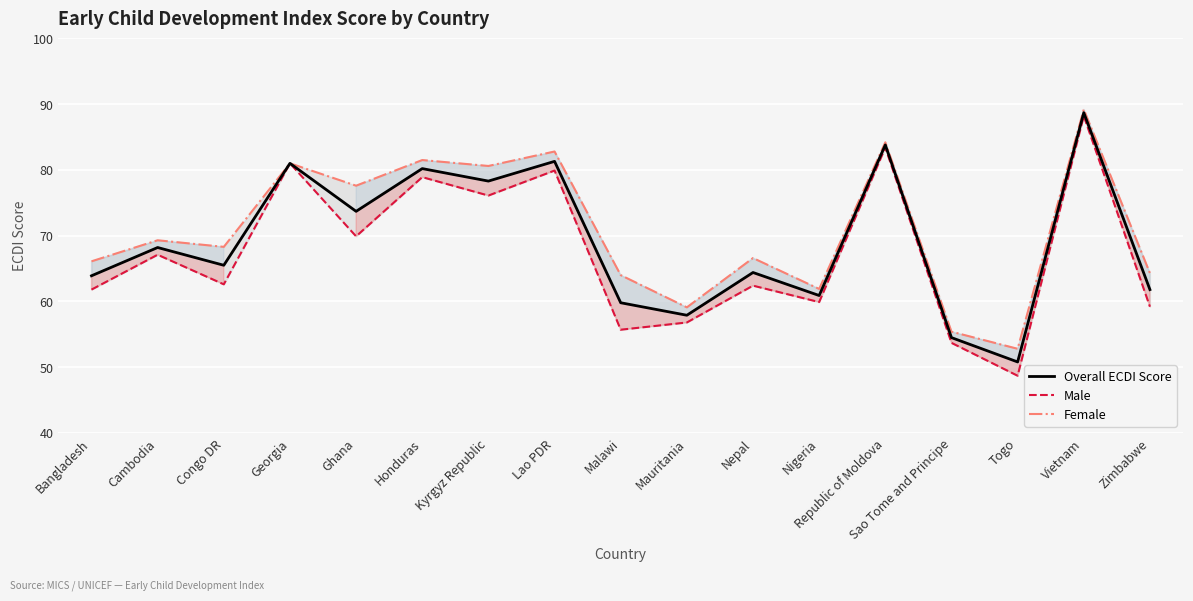

What is the sum of the Overall ECDI Score values at Cambodia and Honduras?

148.4